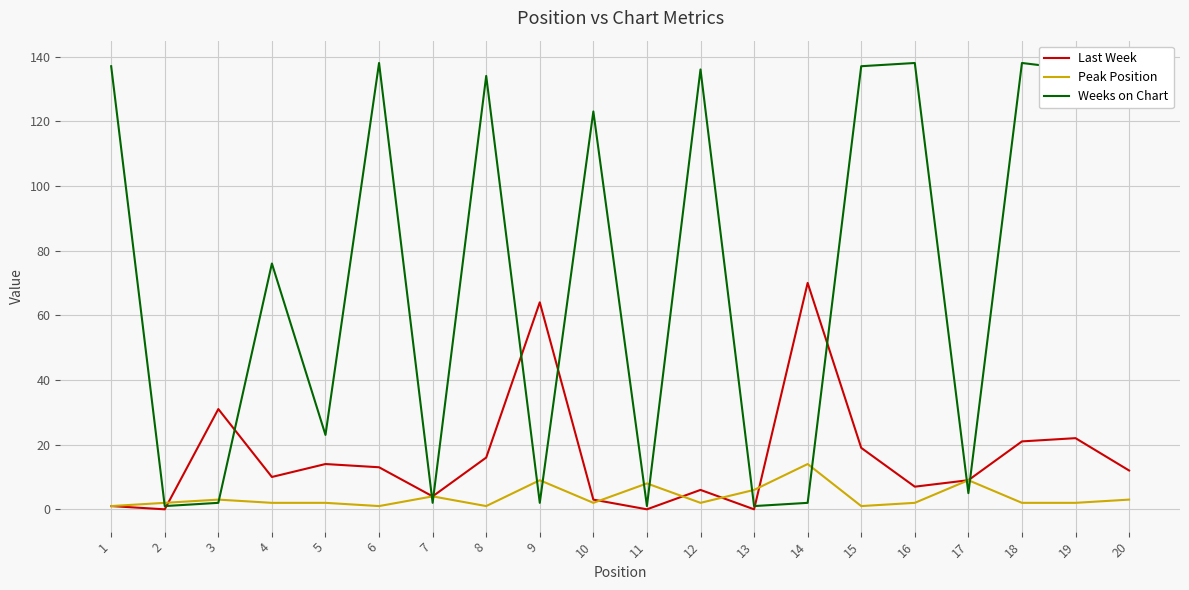

Rank the series at 3 from highest to lowest value.

Last Week, Peak Position, Weeks on Chart